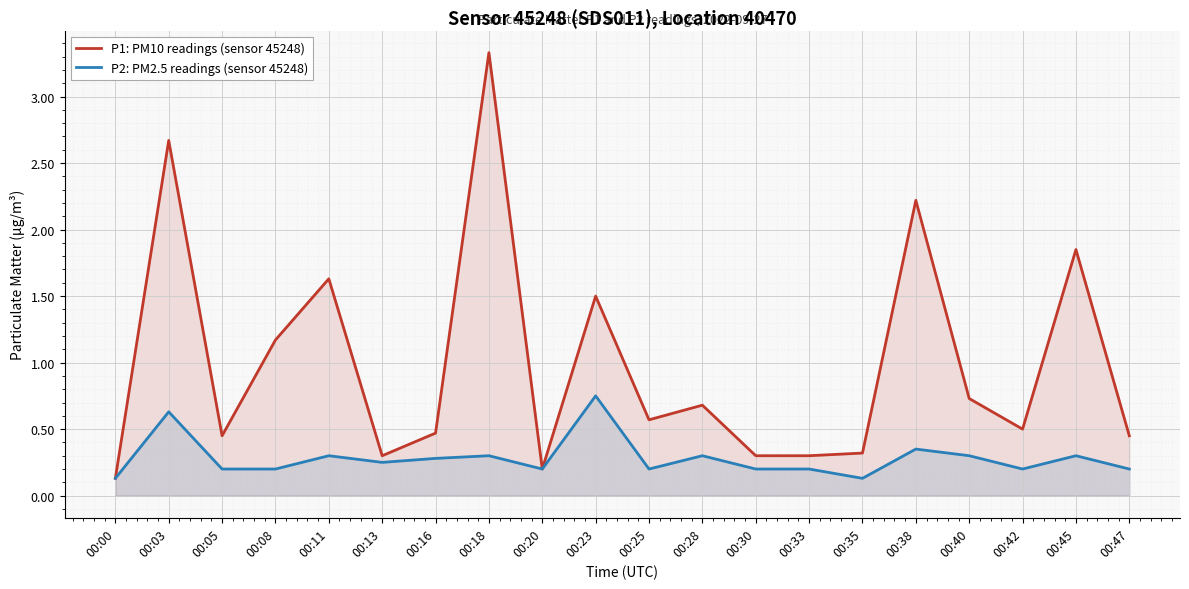

Rank the series by their maximum value, from lowest to highest.

P2: PM2.5 readings (sensor 45248), P1: PM10 readings (sensor 45248)